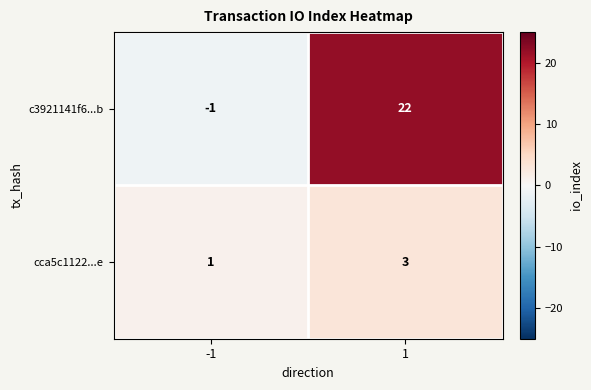

How many series are shown in this chart?

2